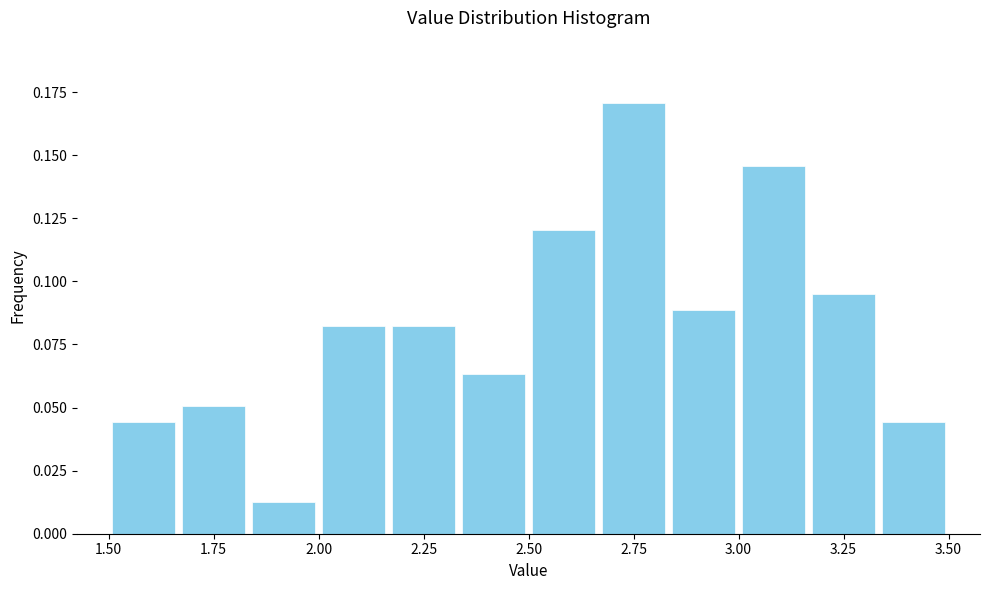

Read against the x-axis, roughly where is the centre of the tallest bar?

2.75